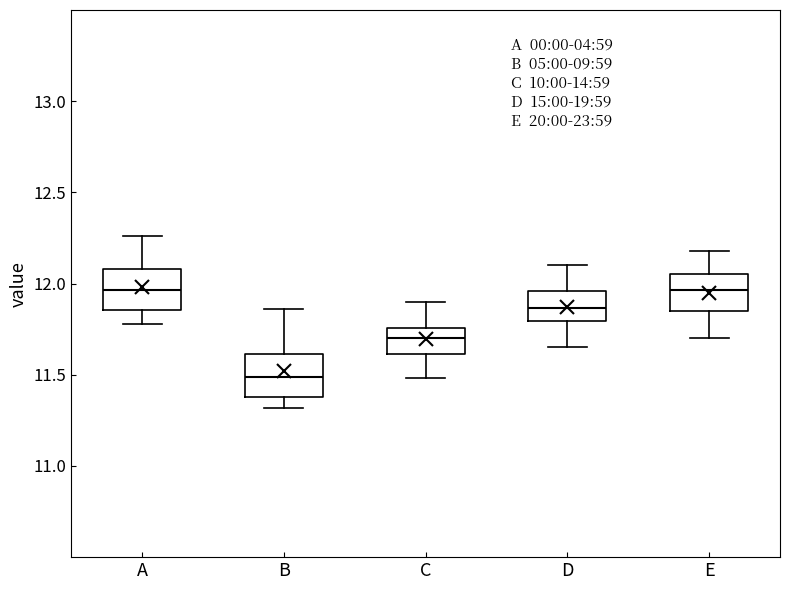

Reading left to right, transcribe this box plot: for each box, give where its median line is, the range the box spans, and where its two whiskers end, as read against the y-axis. The values are not printed on the chart, so give them approximately, as read against the axis.

A: median 11.95, box 11.85 to 12.10, whiskers 11.80 to 12.25
B: median 11.50, box 11.40 to 11.60, whiskers 11.30 to 11.85
C: median 11.70, box 11.60 to 11.75, whiskers 11.50 to 11.90
D: median 11.85, box 11.80 to 11.95, whiskers 11.65 to 12.10
E: median 11.95, box 11.85 to 12.05, whiskers 11.70 to 12.20